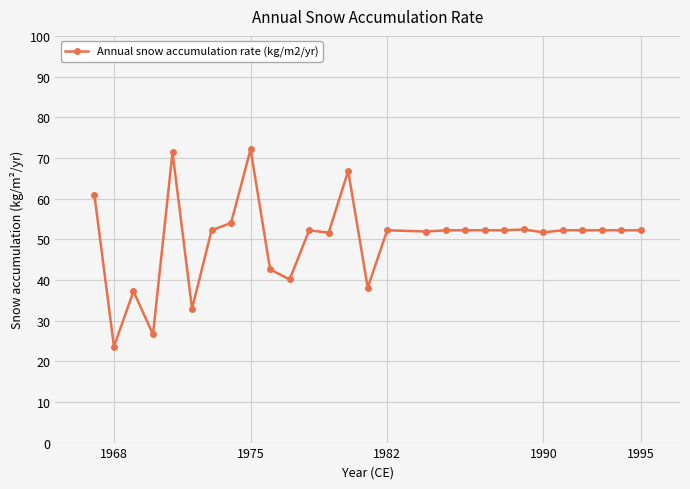

What is the minimum value shown in the chart?

23.6